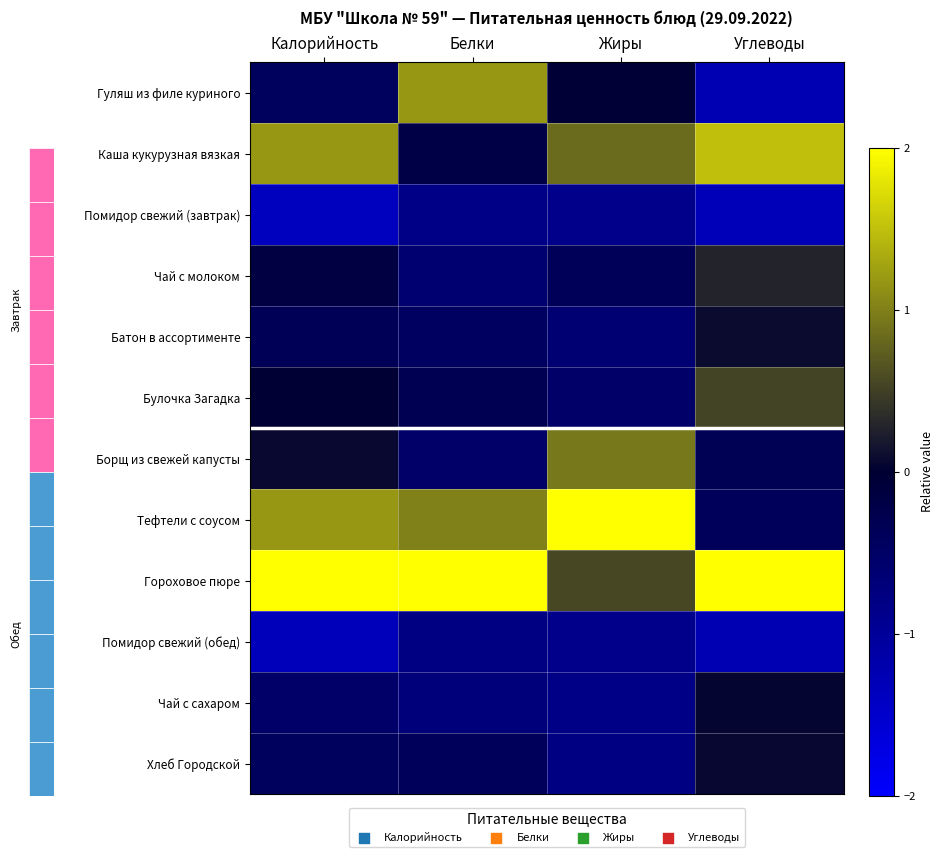

What is the difference between the highest and lowest values at Углеводы?

3.3